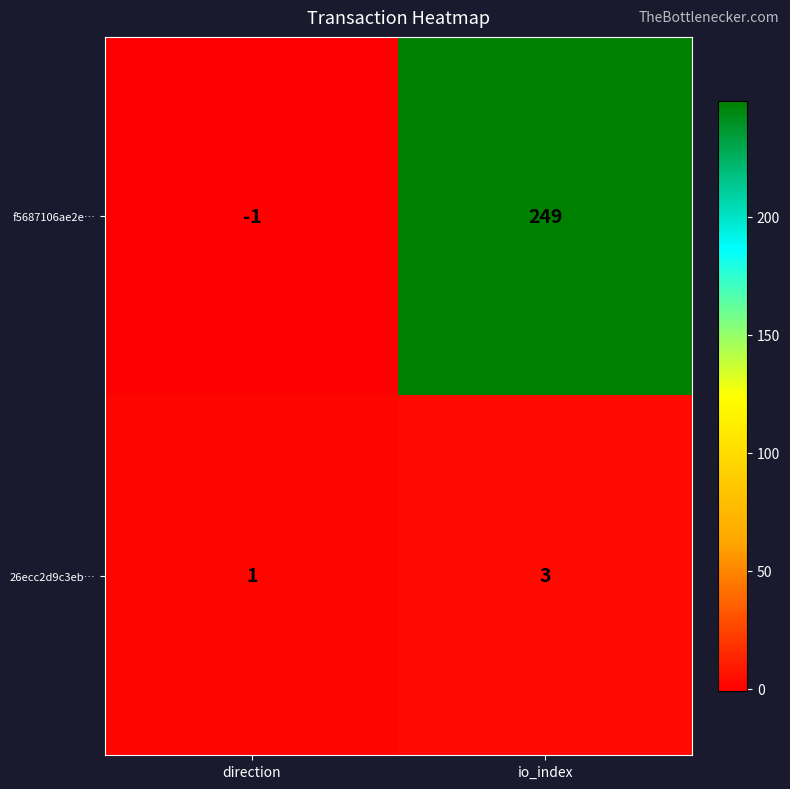

The value of 26ecc2d9c3eb… at io_index is 3. True or false?

True